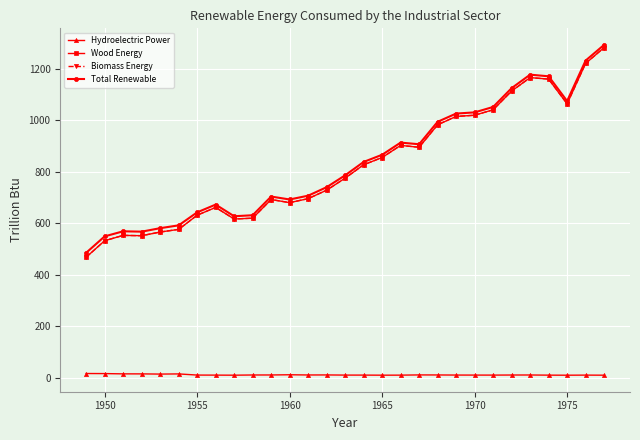

True or false: Biomass Energy and Total Renewable cross at least once.

False